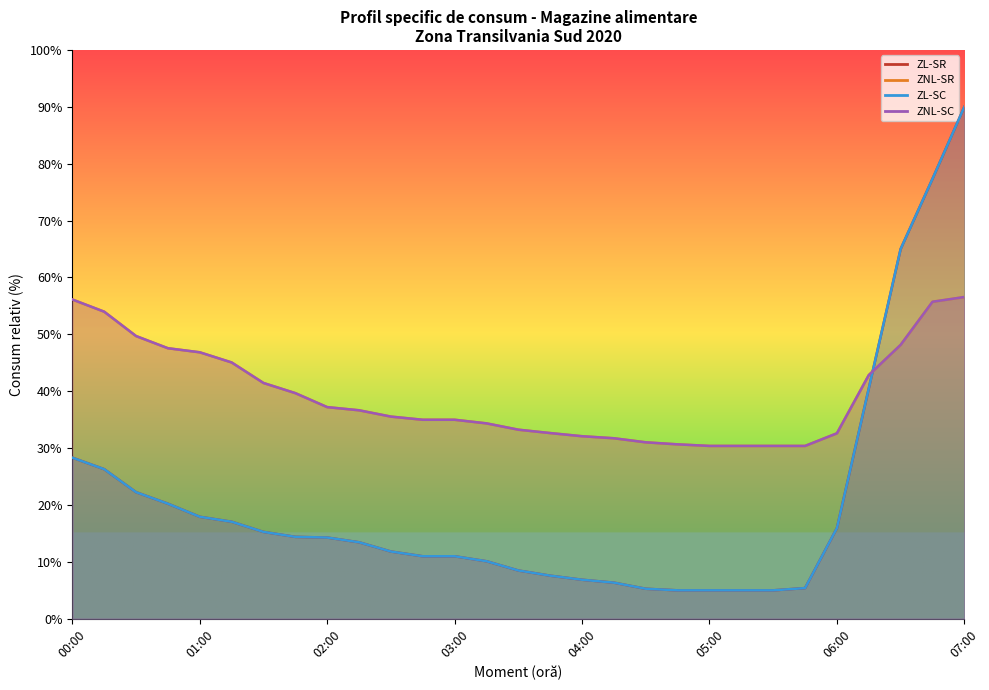

Is it true that ZNL-SR equals 7.5 at 03:45?

False